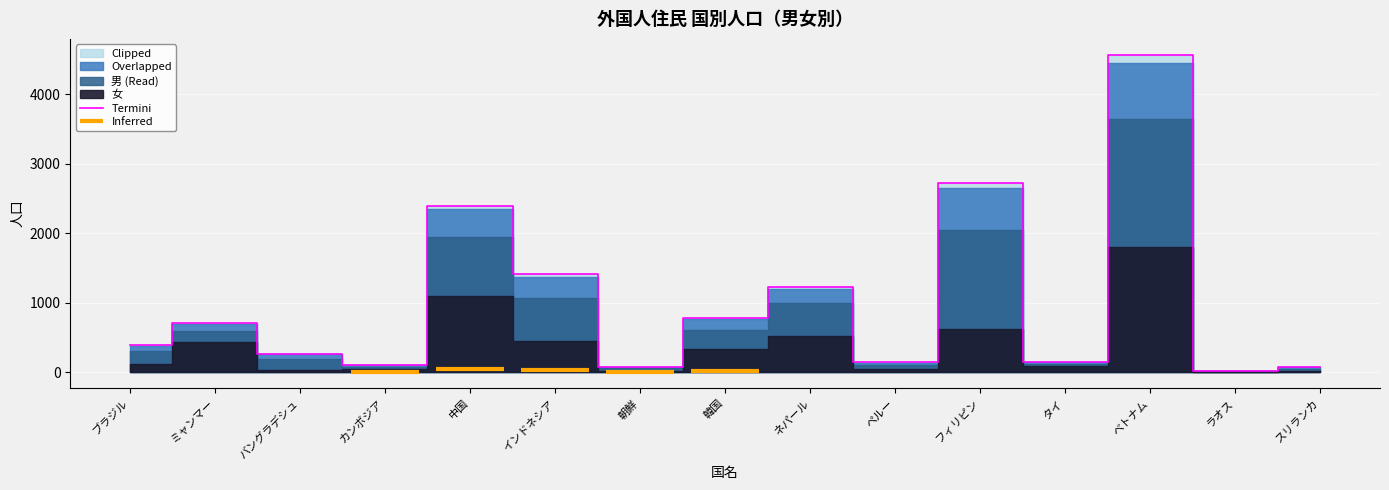

Reading left to right, transcribe all the data shown in this chart.

392	708	267	107	2400	1416	79	787	1223	144	2728	148	4567	26	80